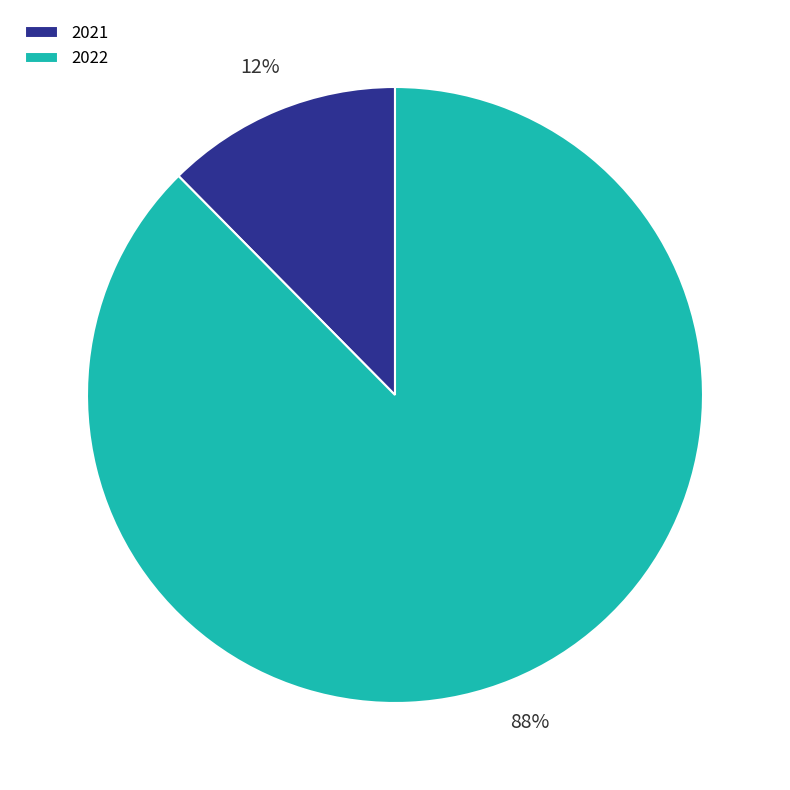

Approximately how many times larger is the value at 2021 compared to 2022?

0.1